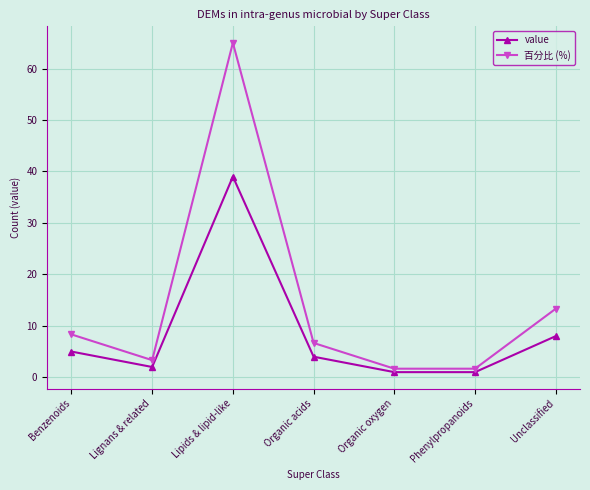

Reading left to right, extract all data points from this chart.

value: Benzenoids=5.0	Lignans & related=2.0	Lipids & lipid-like=39.0	Organic acids=4.0	Organic oxygen=1.0	Phenylpropanoids=1.0	Unclassified=8.0
百分比 (%): Benzenoids=8.3	Lignans & related=3.3	Lipids & lipid-like=65.0	Organic acids=6.7	Organic oxygen=1.7	Phenylpropanoids=1.7	Unclassified=13.3